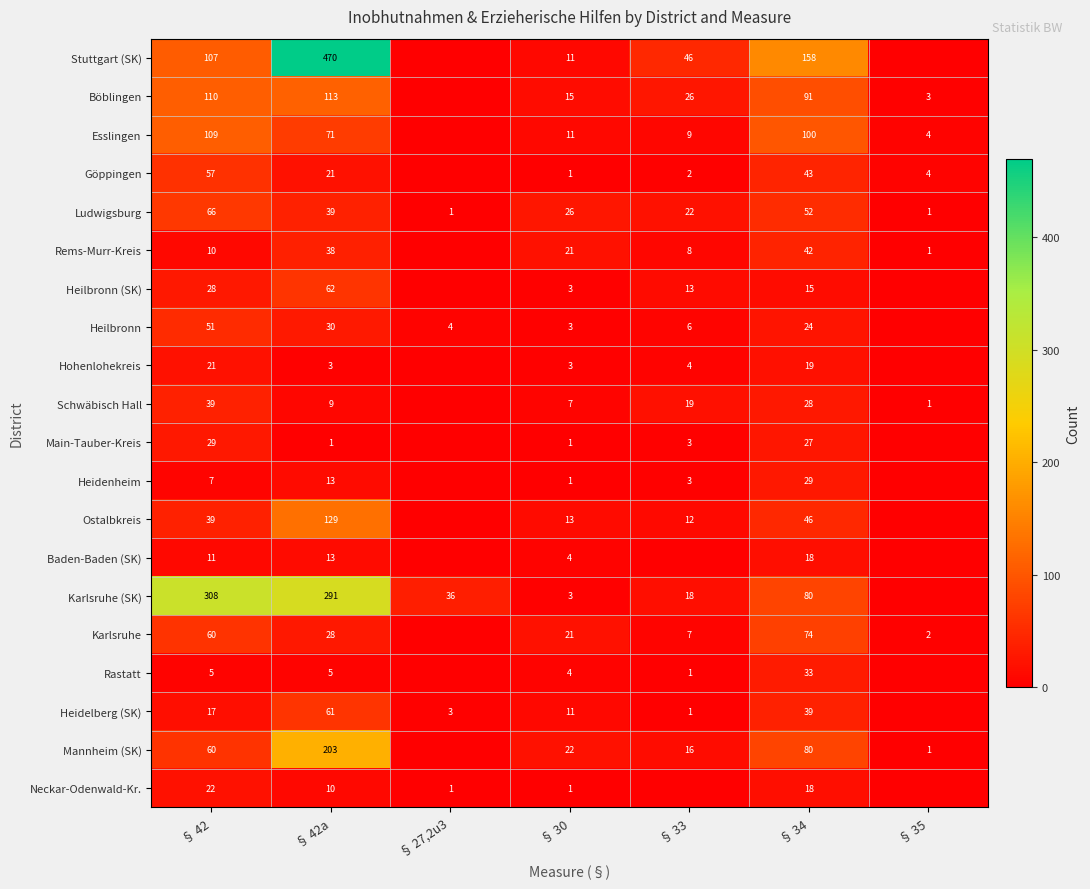

What is the total value across all series at § 30?

182